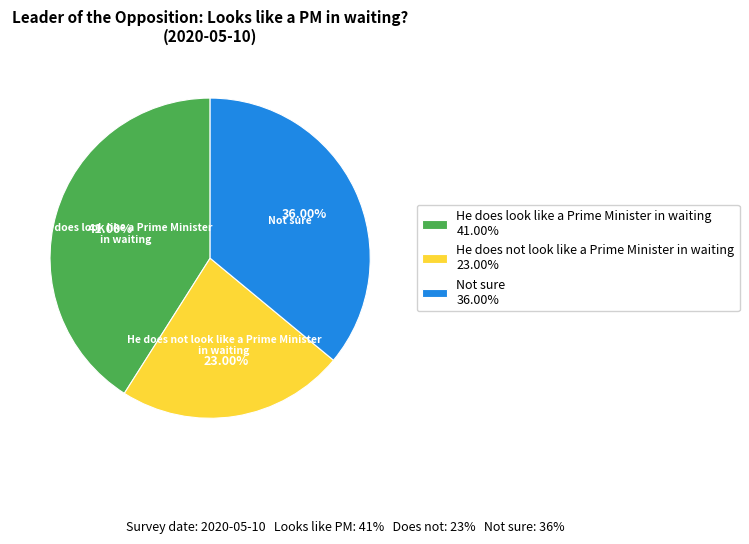

True or false: Not sure accounts for 47% of the total.

False